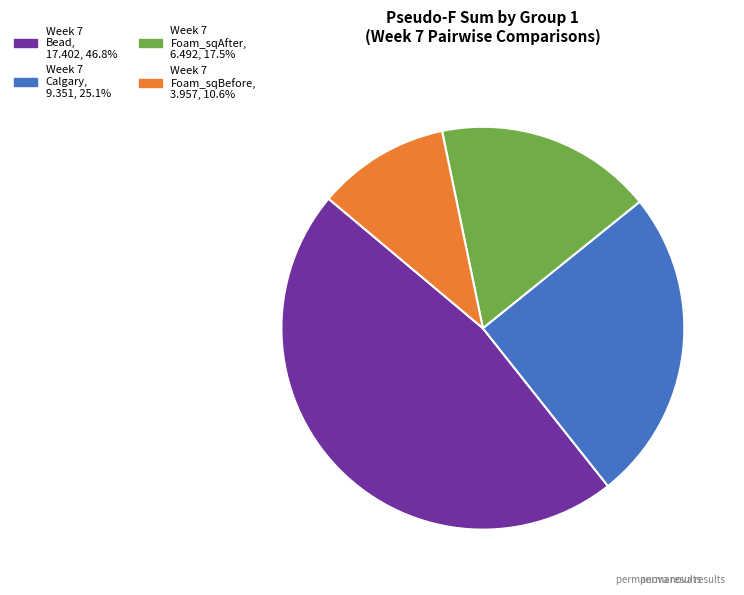

Is there any slice that represents more than half of the pie?

No